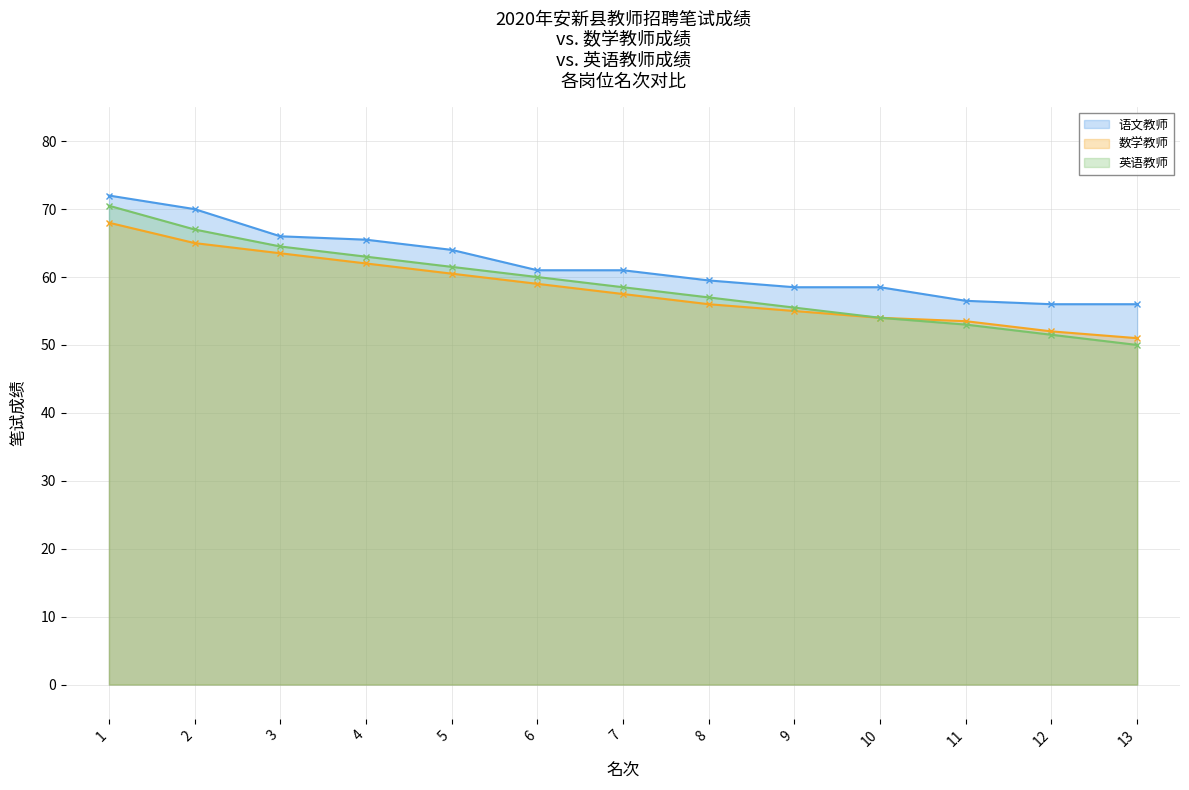

Which has a higher value, 9 or 5?

5